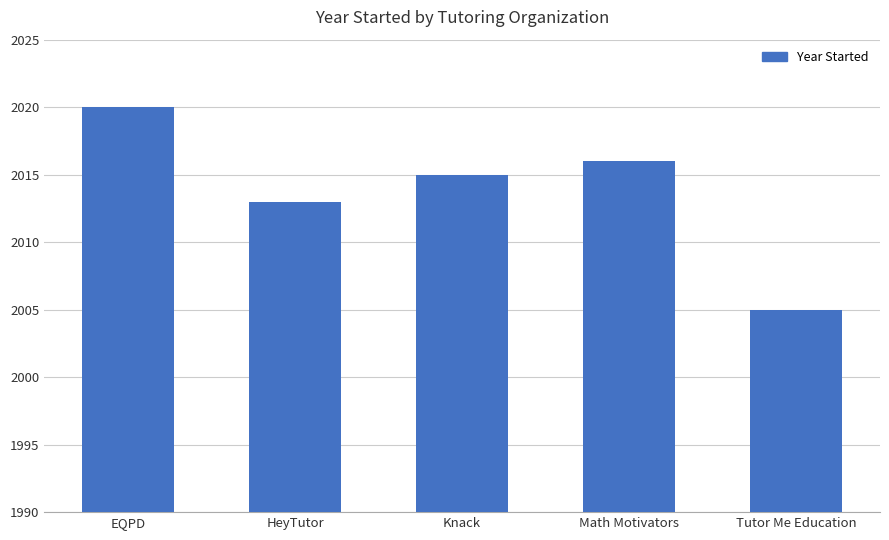

Approximately how many times larger is the value at Math Motivators compared to Tutor Me Education?

1.0